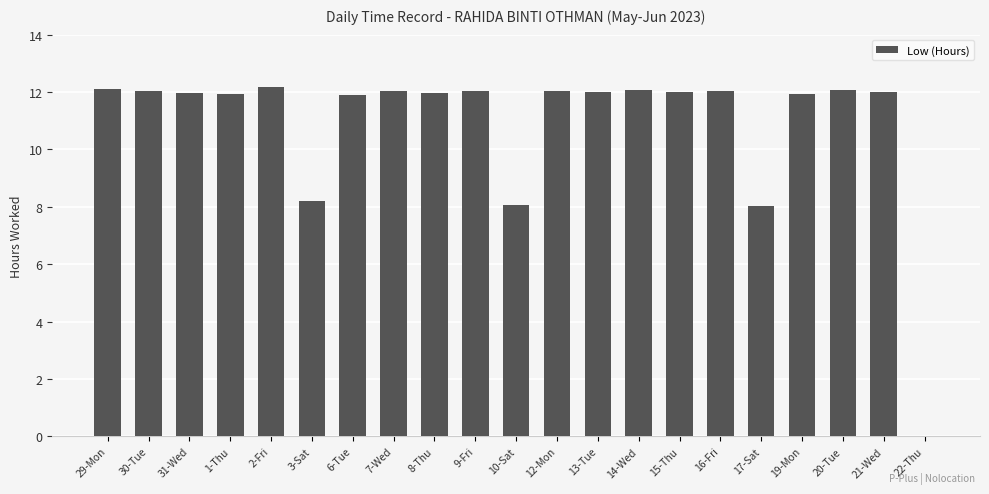

What is the maximum value shown in the chart?

12.2